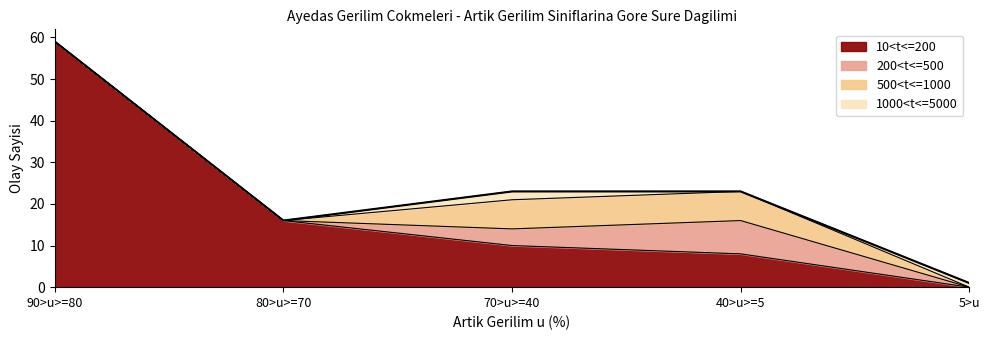

What is the sum of all 200<t<=500 values?

12